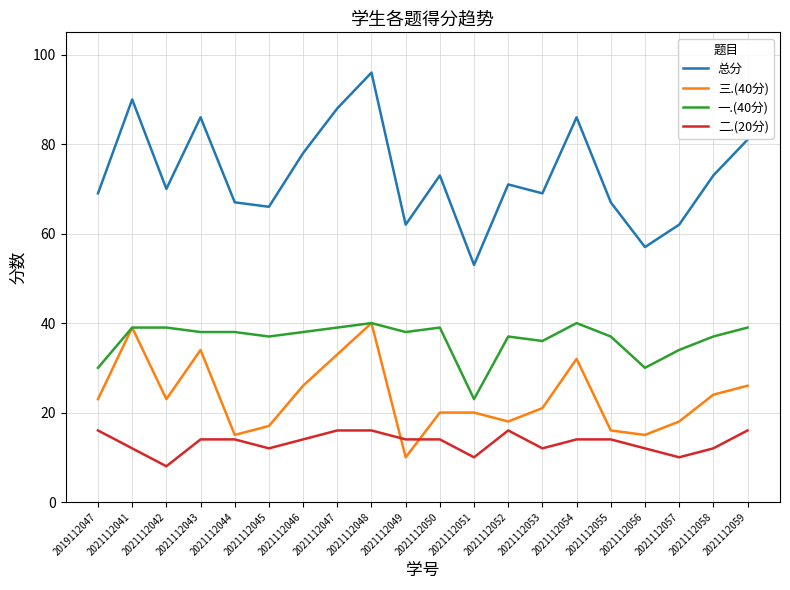

What is the minimum value for 二.(20分)?

8